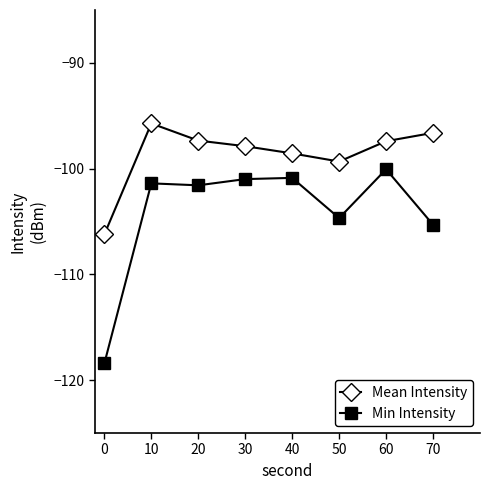

True or false: Min Intensity and Mean Intensity cross at least once.

False